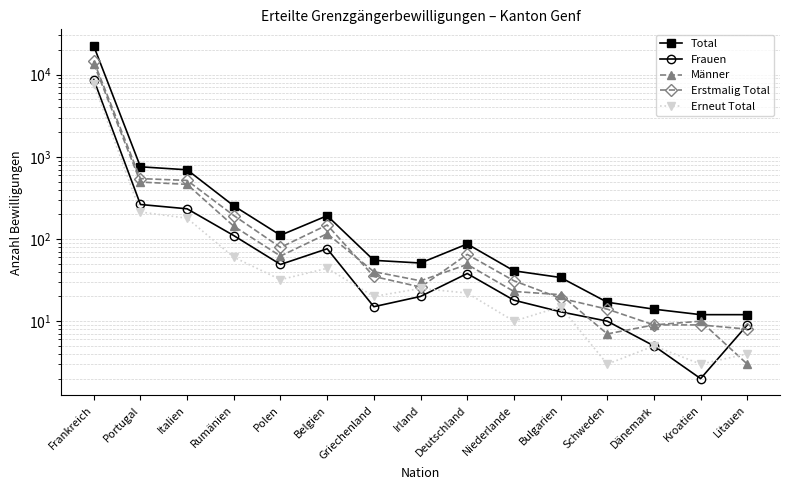

Is this an area chart (filled region under the line)?

No